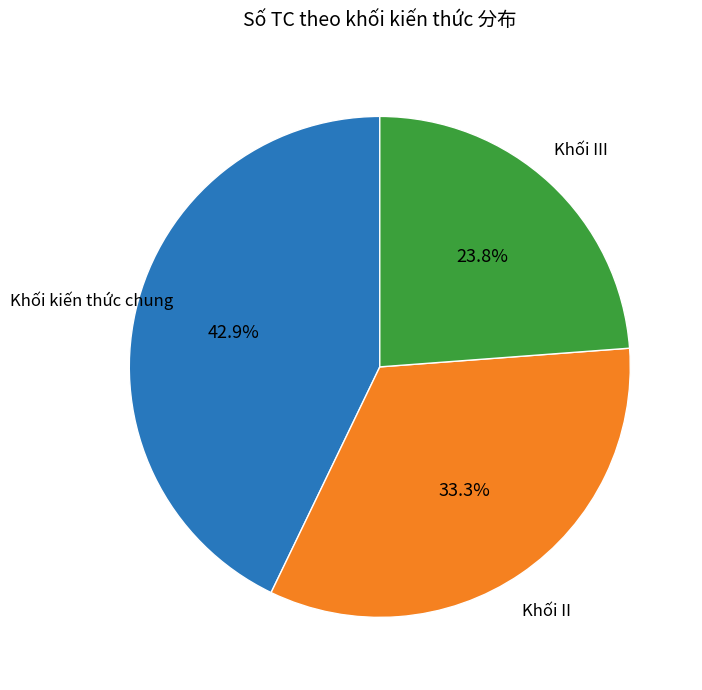

Is there any slice that represents more than half of the pie?

No